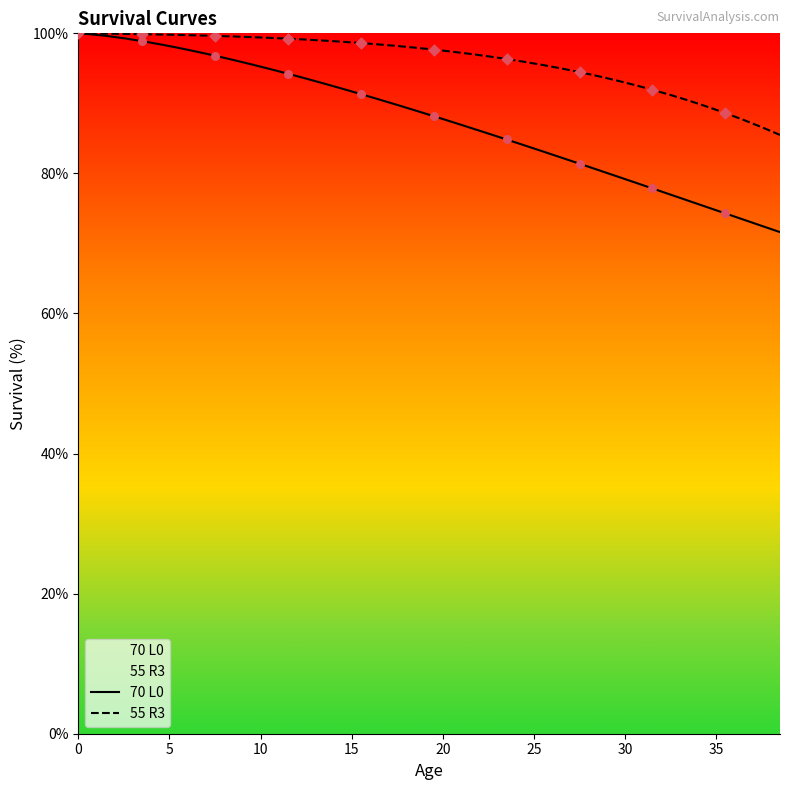

Which series reaches the minimum Y coordinate?

70 L0